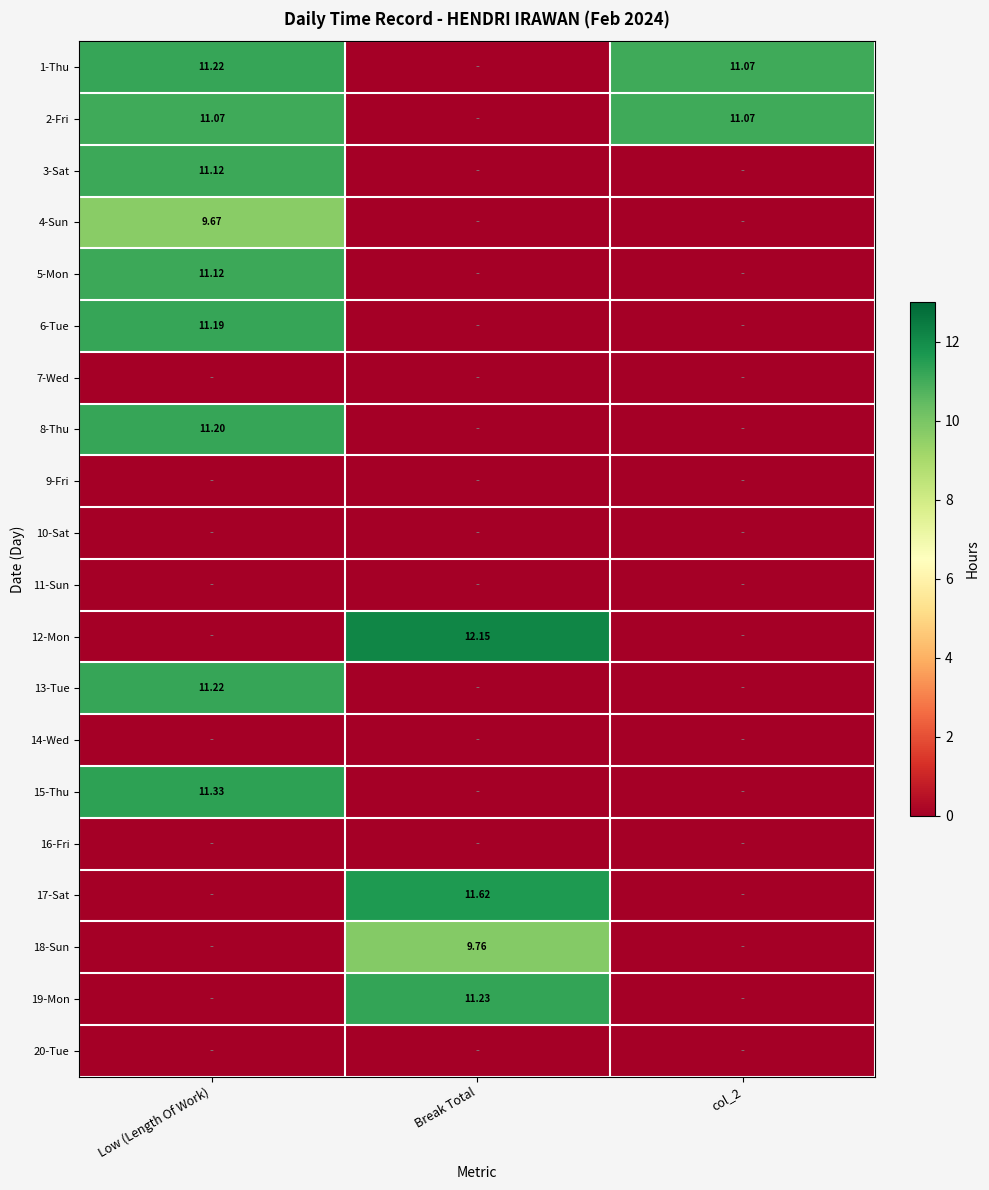

Which series changed the most between Break Total and col_2?

12-Mon